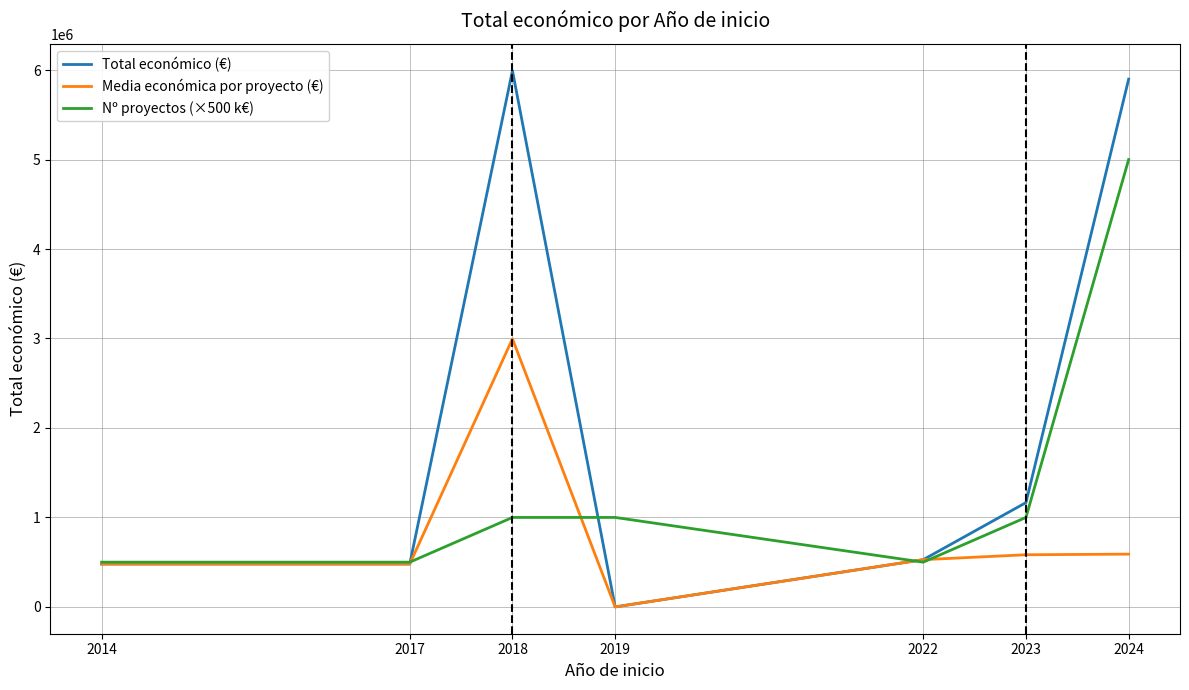

Rank the series by their maximum value, from highest to lowest.

Total económico (€), Nº proyectos (×500 k€), Media económica por proyecto (€)